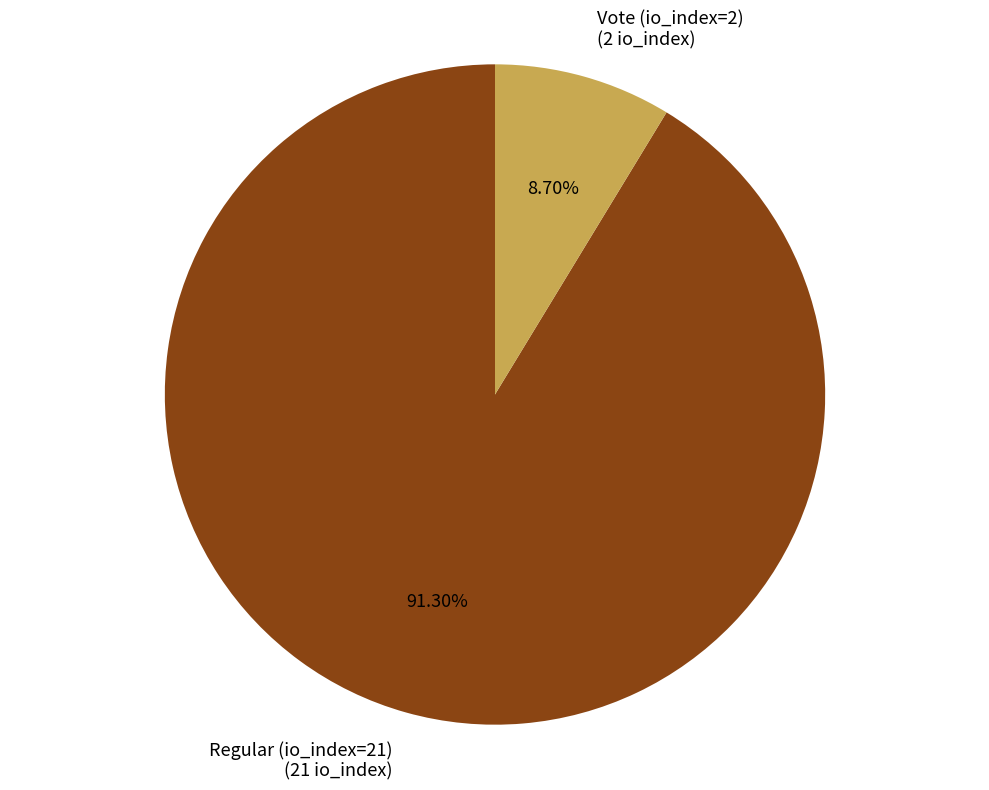

True or false: Vote (io_index=2) accounts for 1% of the total.

False